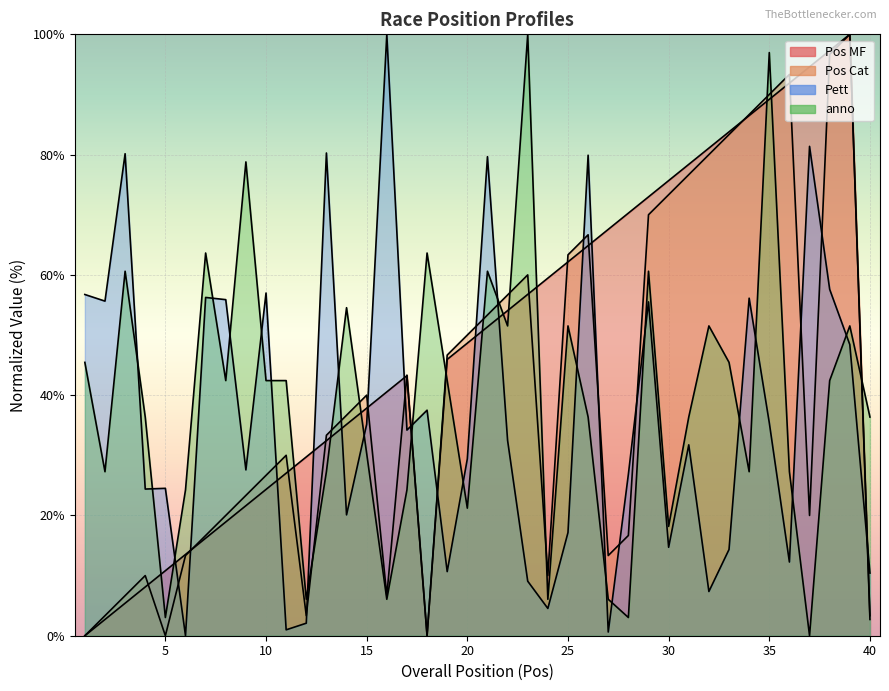

What is the average value of the anno series?

38.8